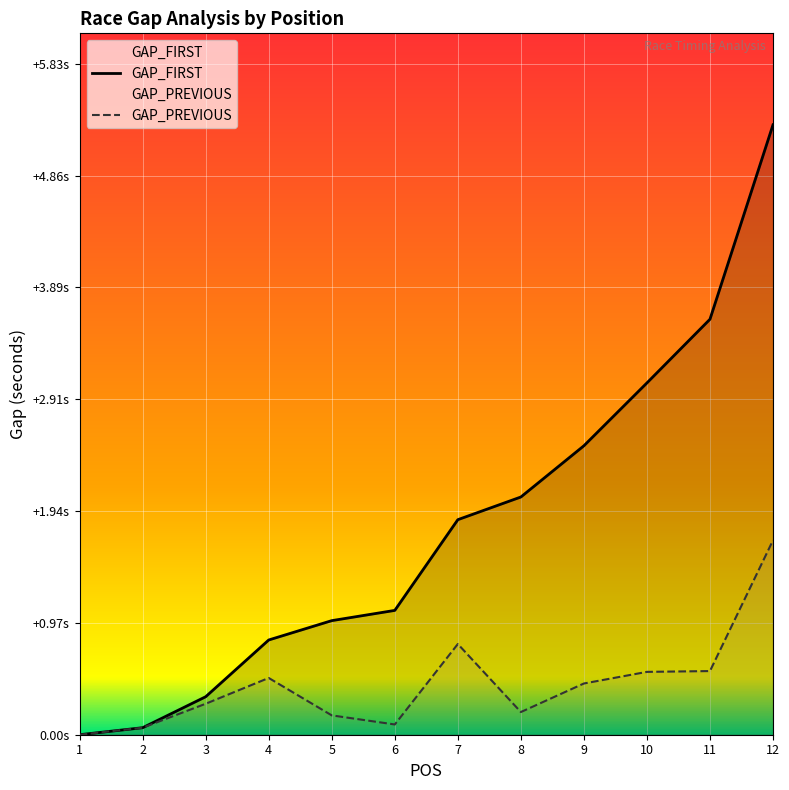

How many positive values does the GAP_PREVIOUS series have?

11